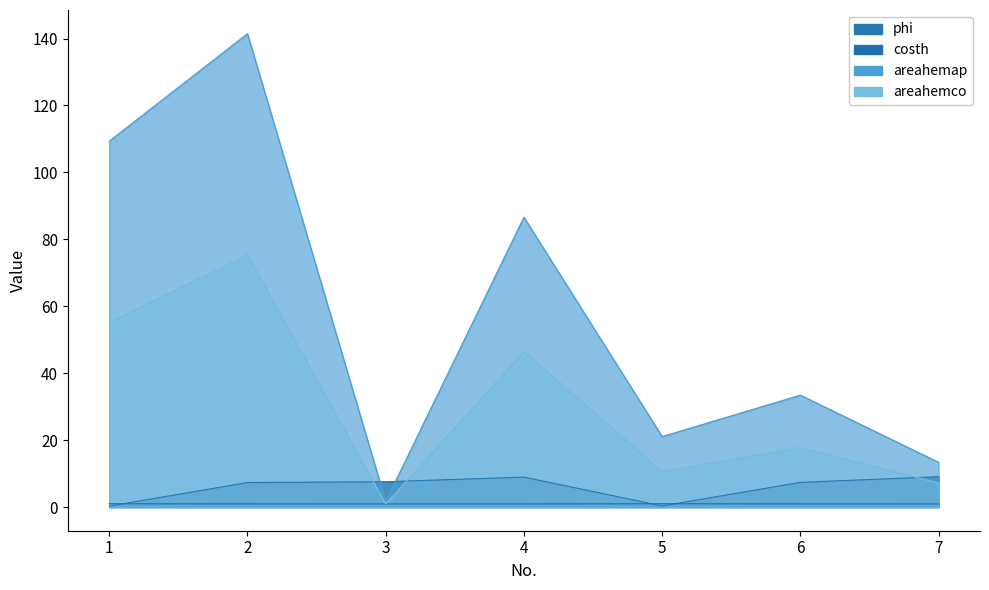

What is the total value across all series at 7?

30.6